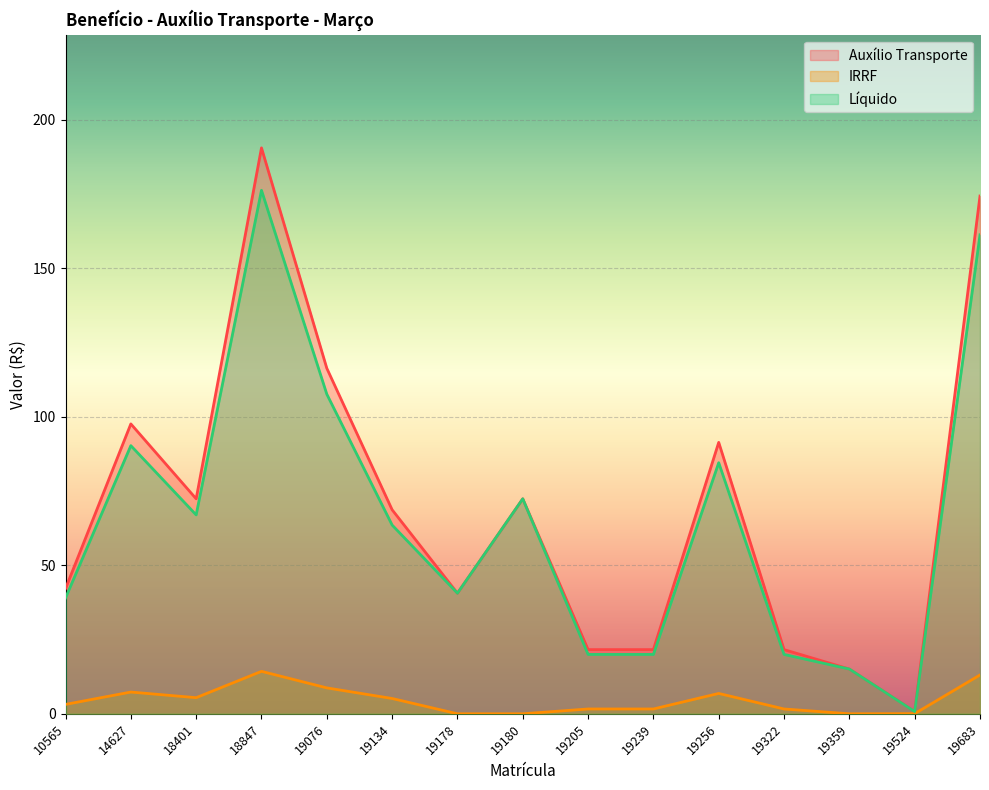

What is the value of the Líquido point at the 15th from the left?

161.3